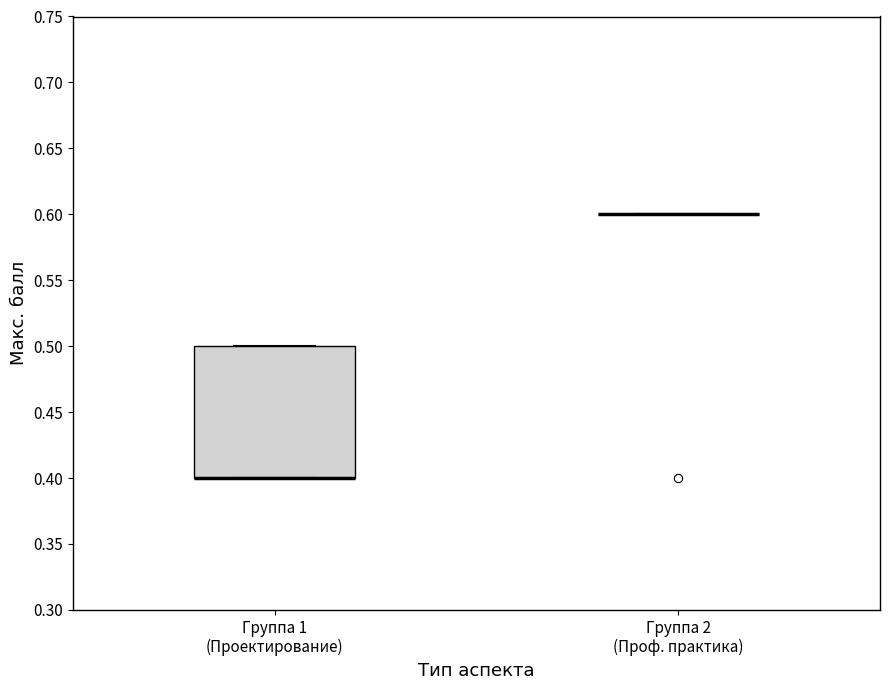

Reading left to right, read every box against the y-axis: the position of its median line, the range the box covers, and the ends of its whiskers. The values are not printed on the chart, so give them approximately, as read against the axis.

Группа 1 (Проектирование): median 0.4 (drawn on the box's lower edge), box 0.4 to 0.5, whiskers 0.4 to 0.5
Группа 2 (Проф. практика): box collapsed to a line at 0.6, whiskers 0.6 to 0.6